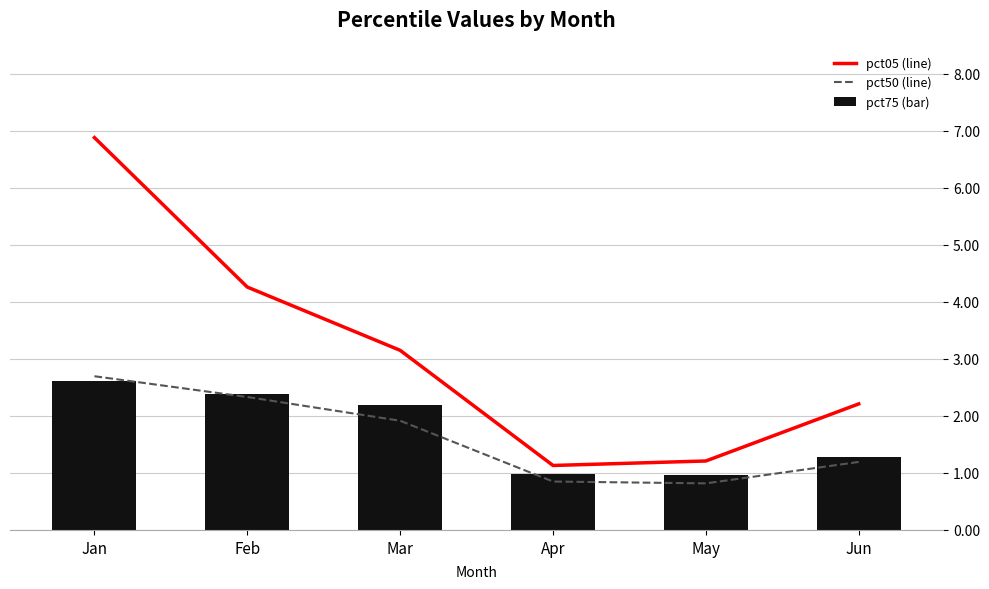

At which label does pct75 (bar) reach its peak?

Jan